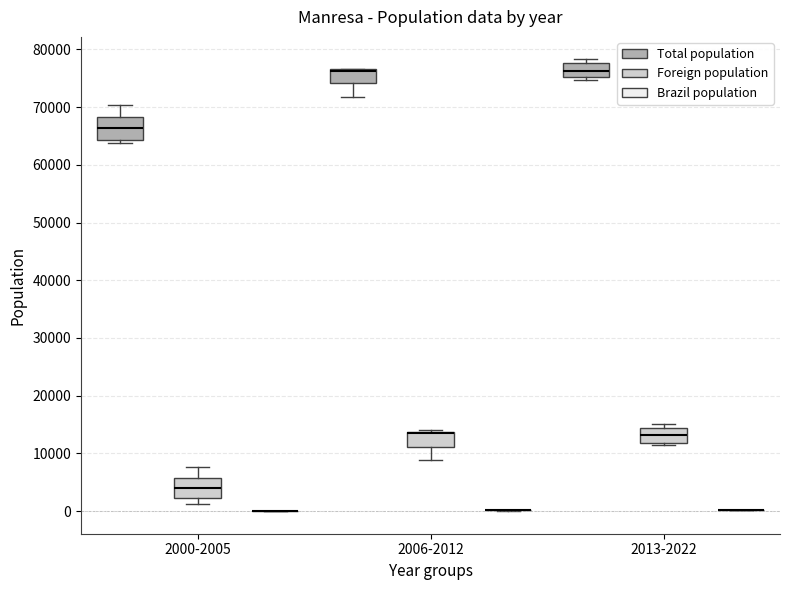

Reading left to right, transcribe this box plot: for each box, give where its median line is, the range the box spans, and where its two whiskers end, as read against the y-axis. The values are not printed on the chart, so give them approximately, as read against the axis.

2000-2005 (Total population): median 66000, box 64000 to 68000, whiskers 64000 (just below the box's lower edge) to 70000
2000-2005 (Foreign population): median 4000, box 2000 to 6000, whiskers 1000 to 8000
2000-2005 (Brazil population): box collapsed to a line at 0, whiskers 0 to 0
2006-2012 (Total population): median 76000, box 74000 to 77000, whiskers 72000 to 77000
2006-2012 (Foreign population): median 13000 (drawn on the box's upper edge), box 11000 to 14000, whiskers 9000 to 14000 (just above the box's upper edge)
2006-2012 (Brazil population): box collapsed to a line at 0, whiskers 0 to 0
2013-2022 (Total population): median 76000, box 75000 to 78000, whiskers 75000 (just below the box's lower edge) to 78000 (just above the box's upper edge)
2013-2022 (Foreign population): median 13000, box 12000 to 14000, whiskers 11000 to 15000
2013-2022 (Brazil population): box collapsed to a line at 0, whiskers 0 to 0